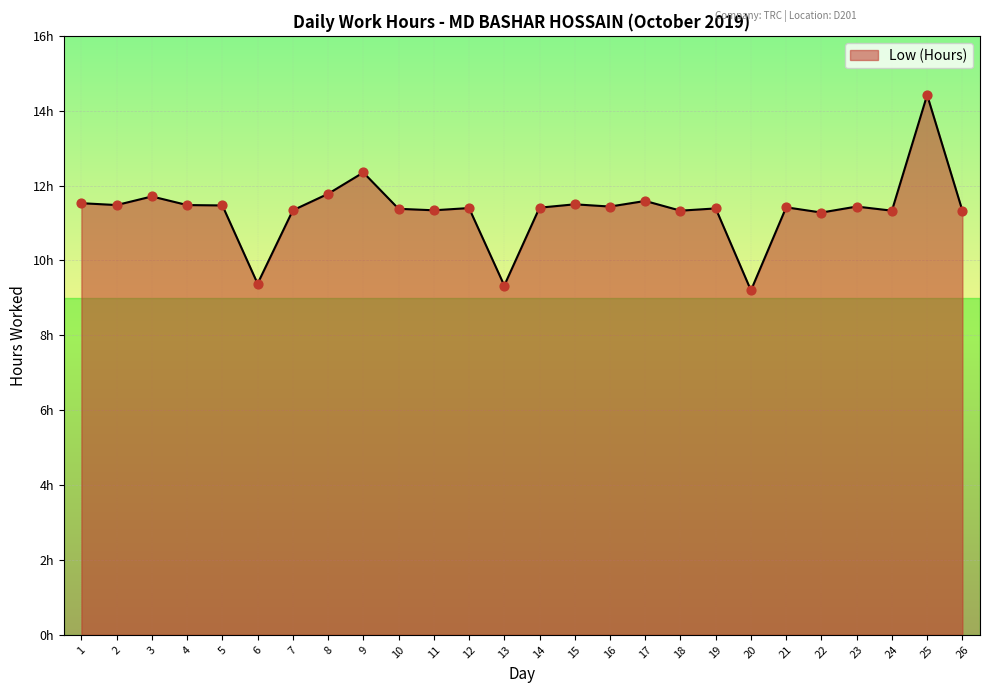

Approximately how many times larger is the value at 14 compared to 7?

1.0